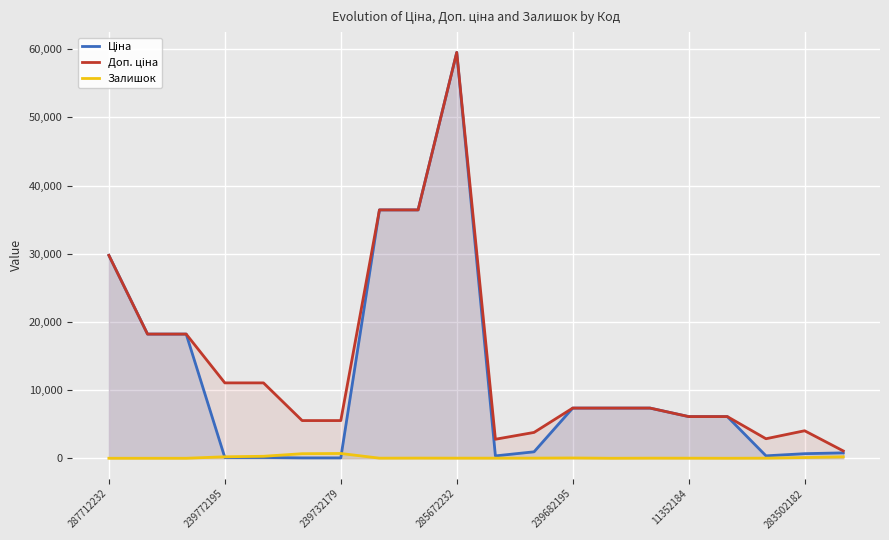

Which label corresponds to the largest value in the chart?

285672232